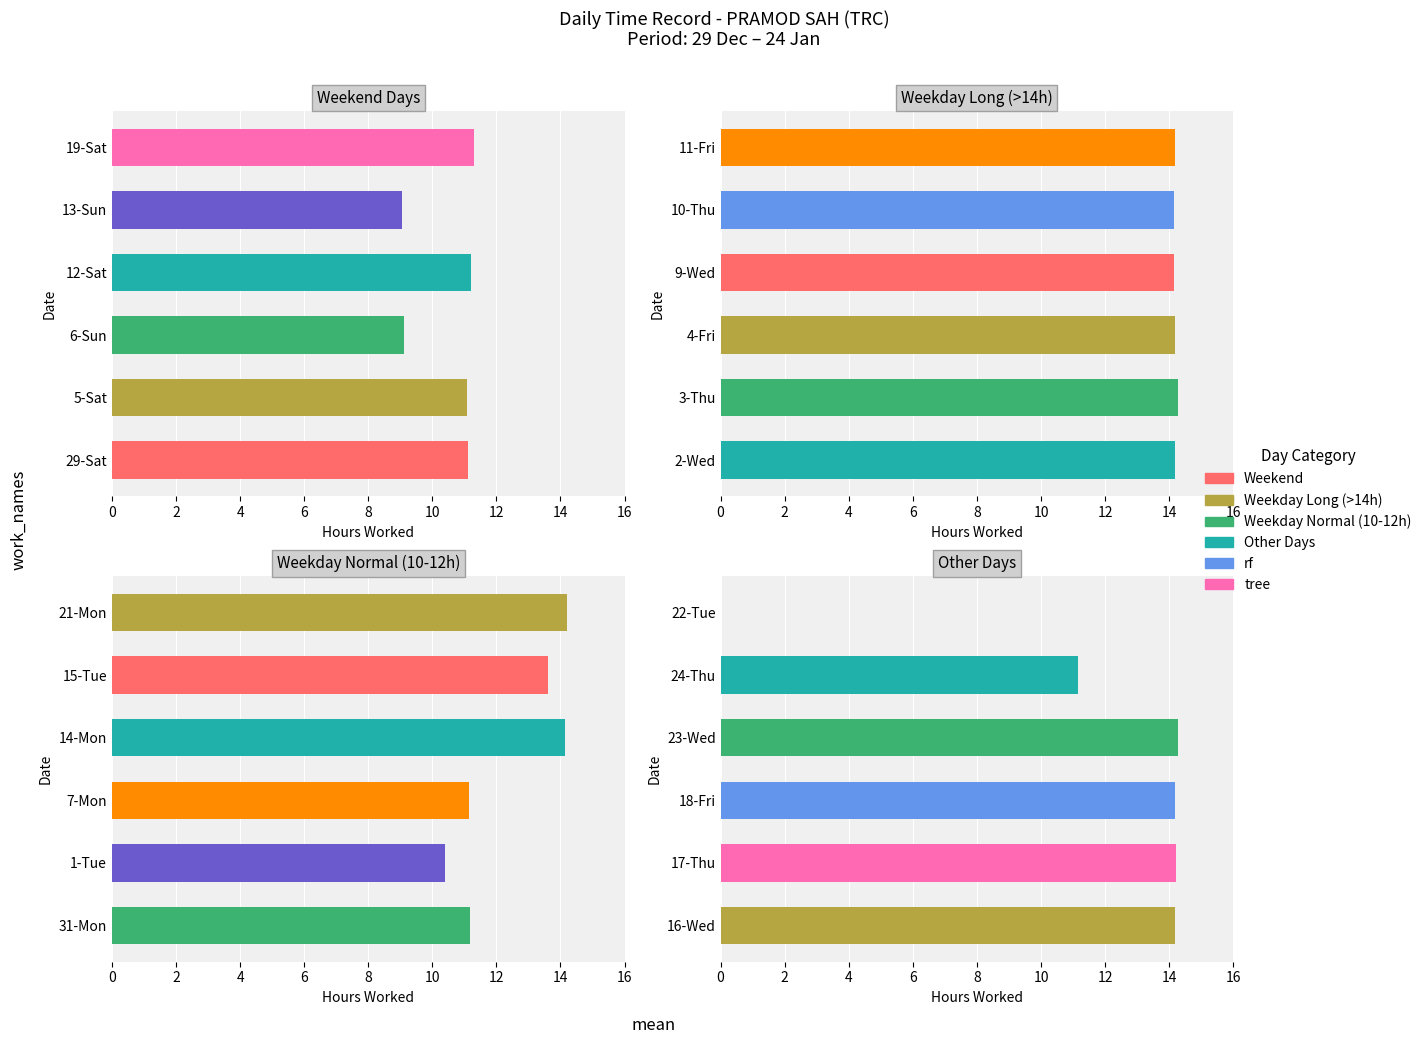

True or false: the data shows 0.0 at 22-Tue.

True